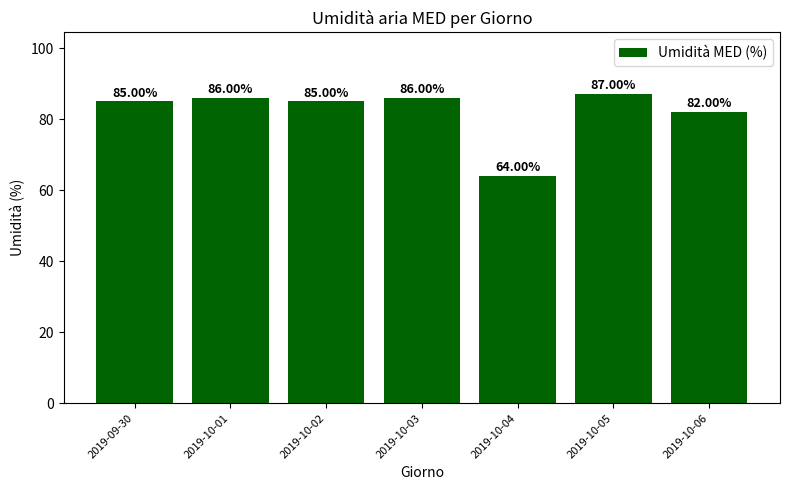

What is the change in value from 2019-10-04 to 2019-10-05?

+23